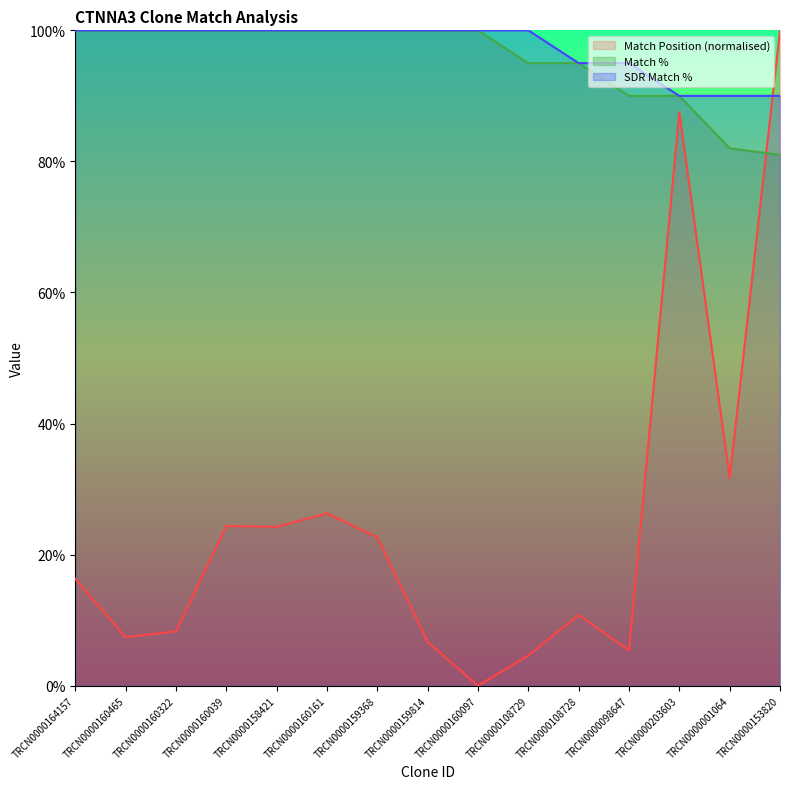

At how many categories does at least one series exceed 80?

15